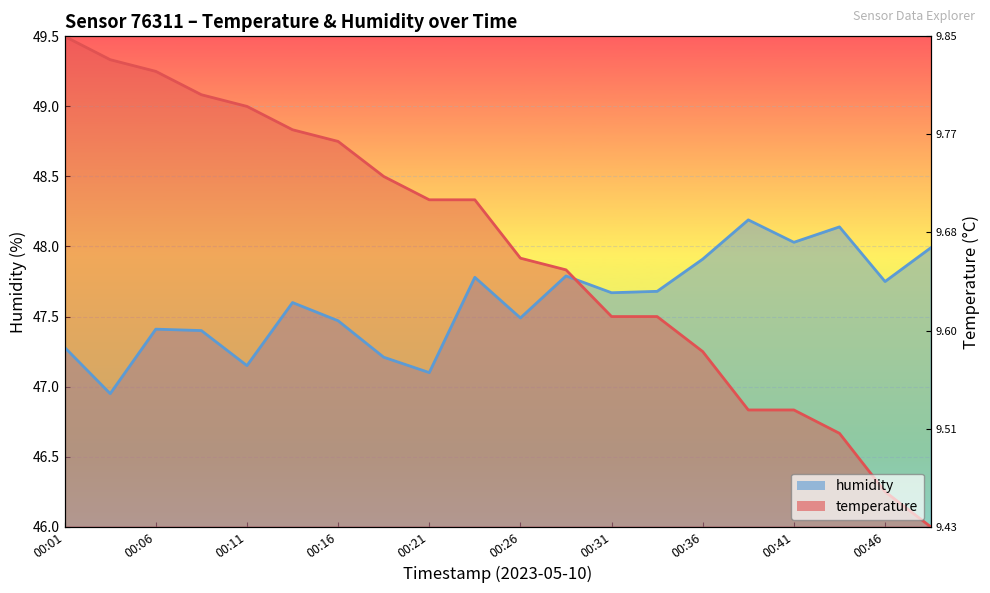

True or false: temperature has more than 1 points higher than both neighbors.

False